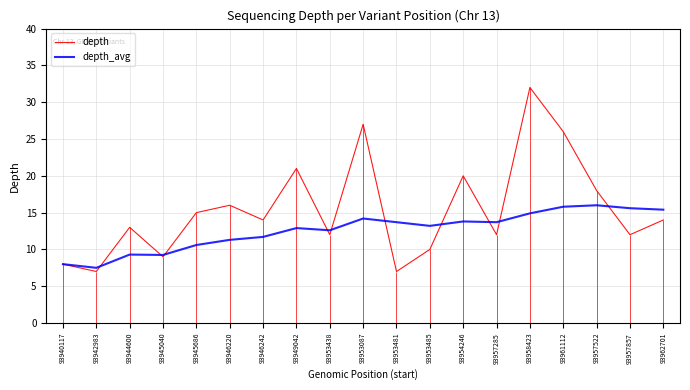

What is the value of the depth point at the 3rd from the left?

13.0